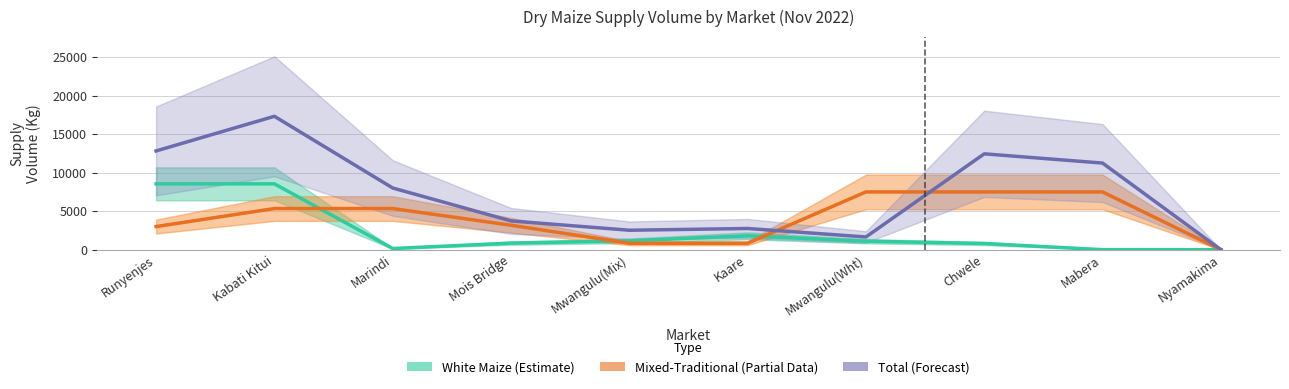

True or false: Mixed-Traditional (Partial) and Total (Forecast) cross at least once.

True